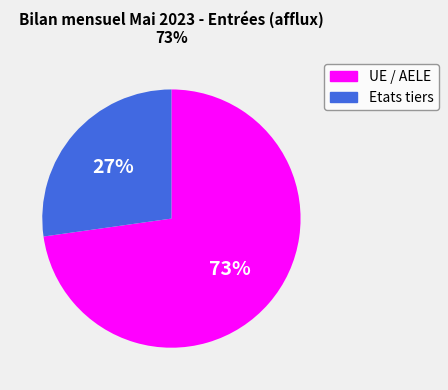

Is there a majority slice in this chart?

Yes